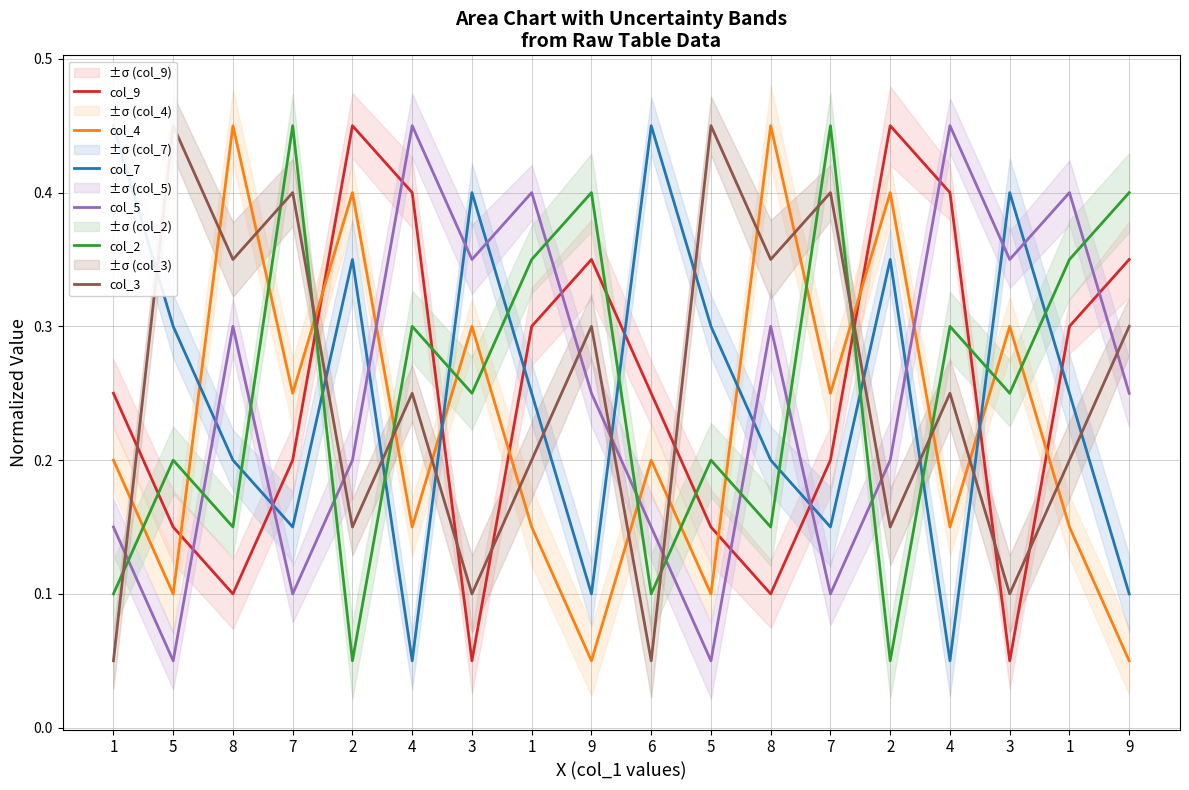

How many categories are shown in the chart?

18